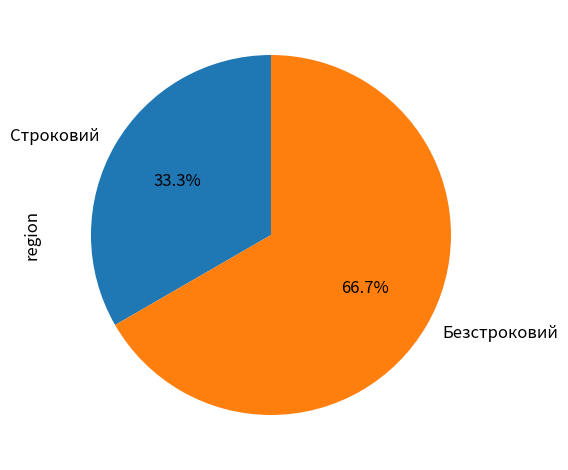

How many slices are in this pie chart?

2